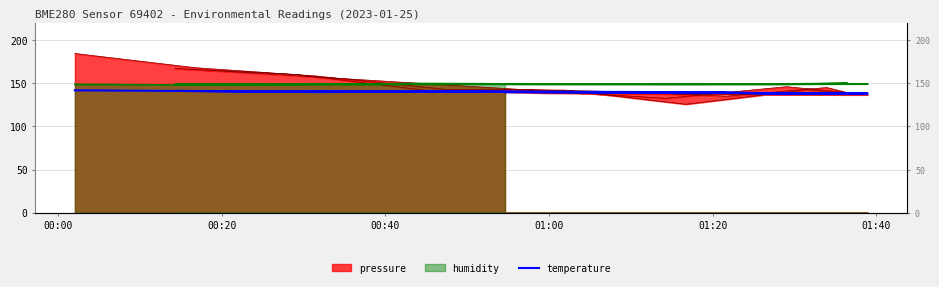

How many points are higher than both their immediate neighbors (excluding endpoints)?

2